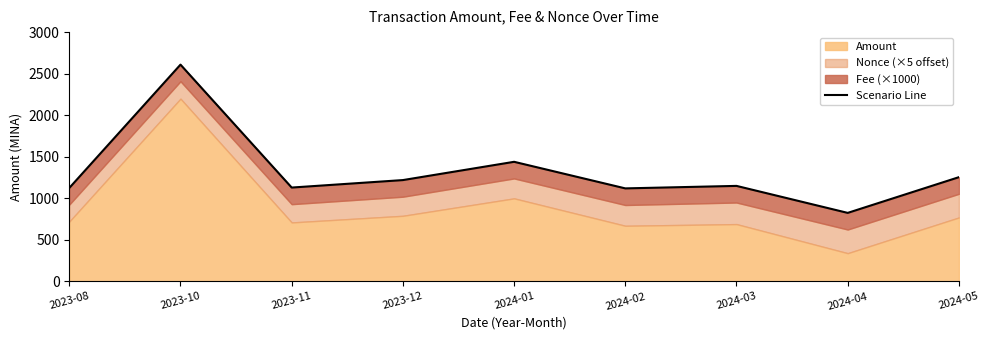

What is the change in value from 2024-01 to 2024-02?

-320.0